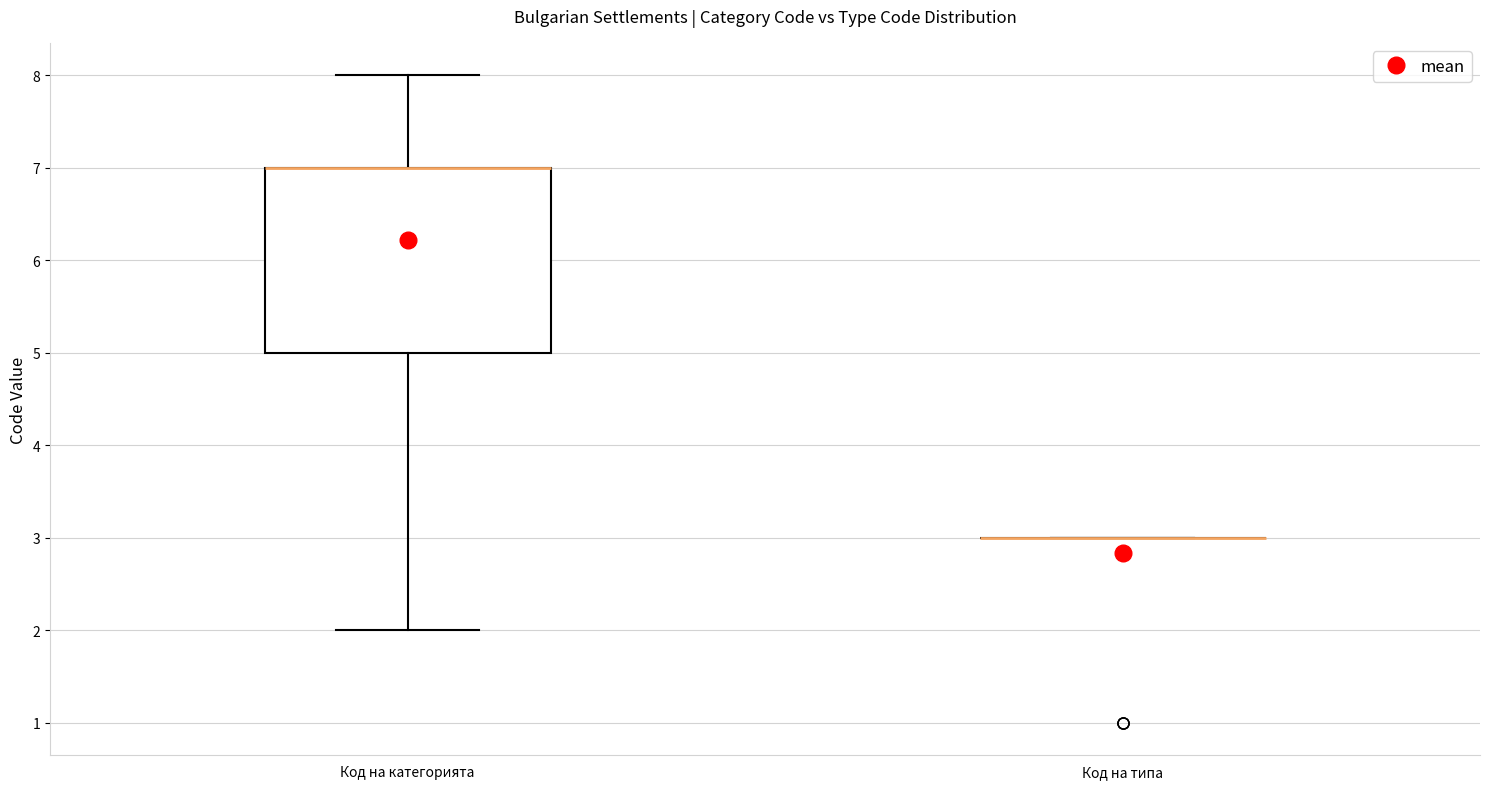

Reading left to right, transcribe this box plot: for each box, give where its median line is, the range the box spans, and where its two whiskers end, as read against the y-axis. The values are not printed on the chart, so give them approximately, as read against the axis.

Код на категорията: median 7 (drawn on the box's upper edge), box 5 to 7, whiskers 2 to 8
Код на типа: box collapsed to a line at 3, whiskers 3 to 3